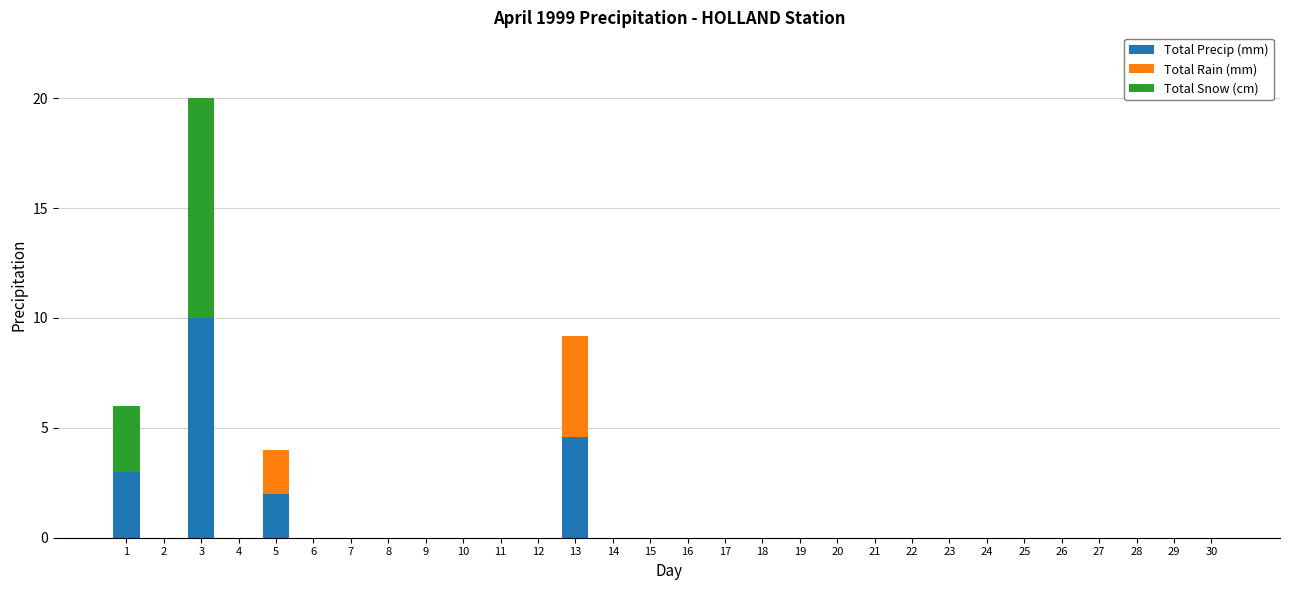

What is the maximum value for Total Precip (mm)?

10.0